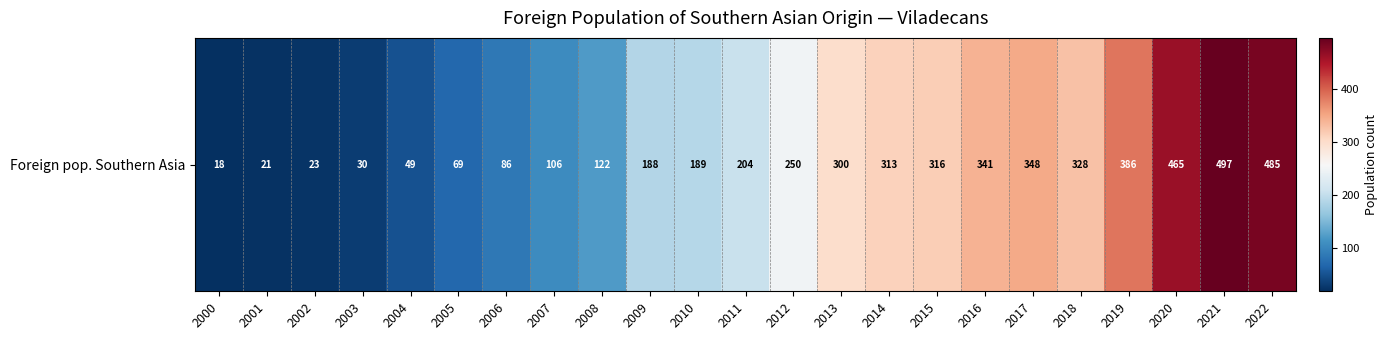

Rank the categories by value from lowest to highest.

2000, 2001, 2002, 2003, 2004, 2005, 2006, 2007, 2008, 2009, 2010, 2011, 2012, 2013, 2014, 2015, 2018, 2016, 2017, 2019, 2020, 2022, 2021